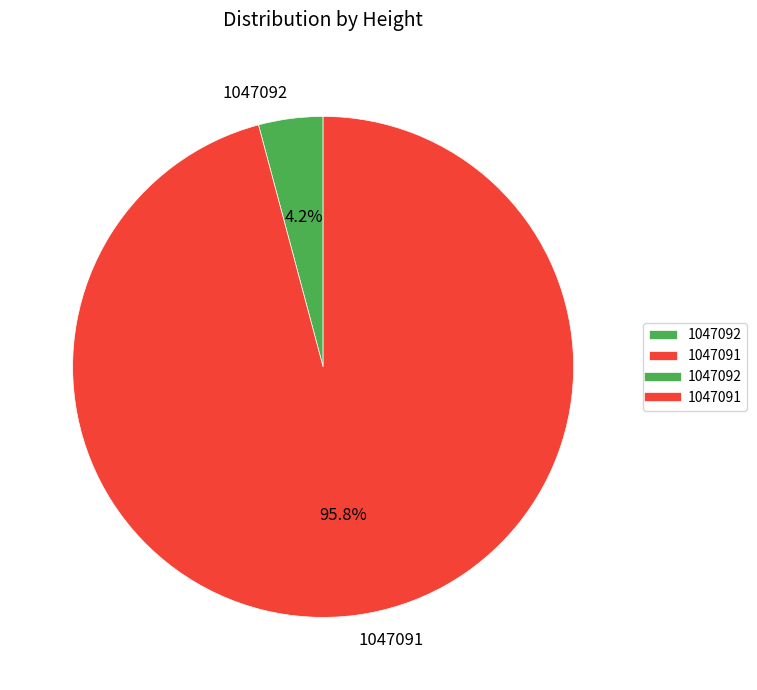

Which slice represents more than half of the pie?

1047091